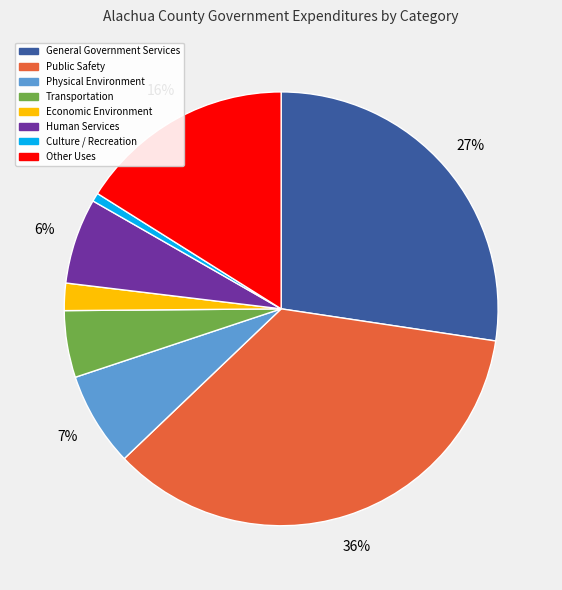

Between General Government Services and Economic Environment, which is larger?

General Government Services